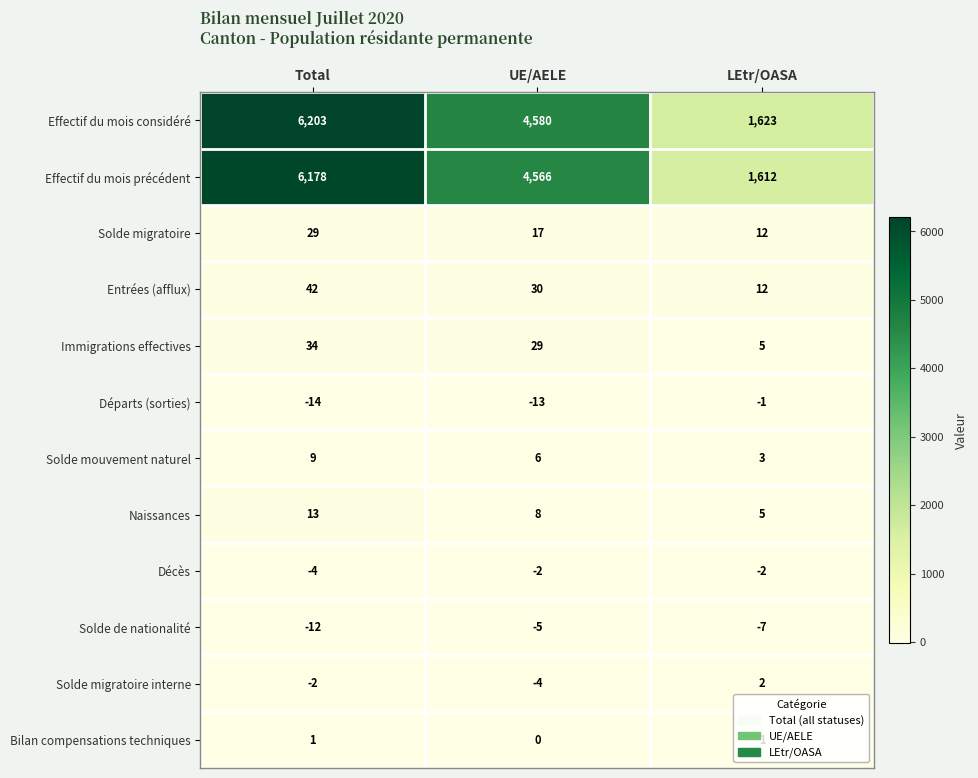

At which category is the sum across all series the highest?

Total